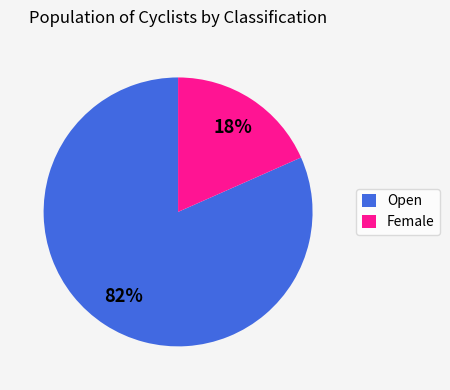

To the nearest percent, what is the average slice percentage?

50%